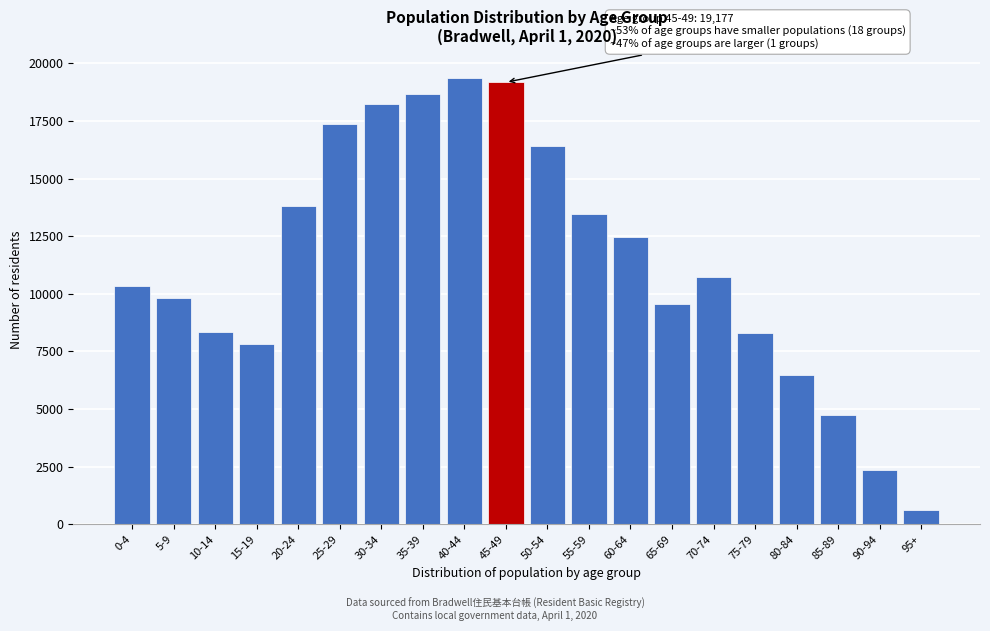

Read the value at 95+, to the nearest 10.

640